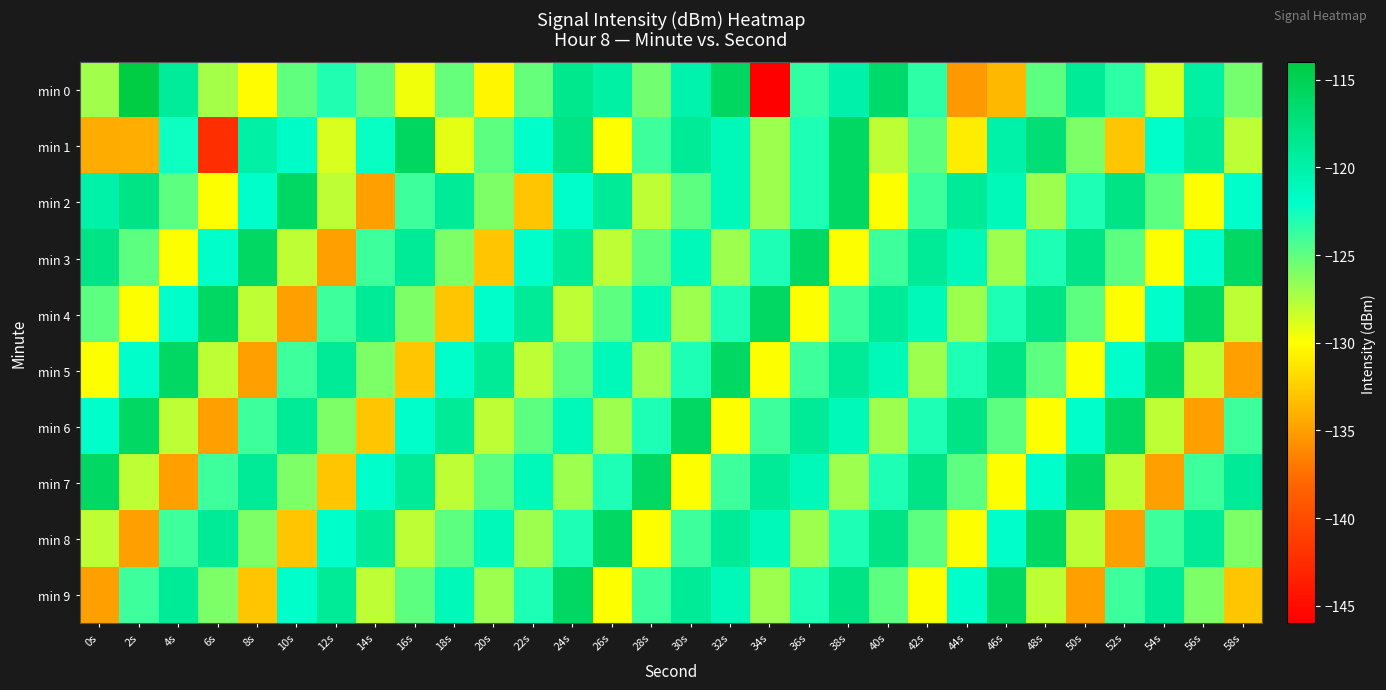

Which label corresponds to the largest value in the chart?

2s